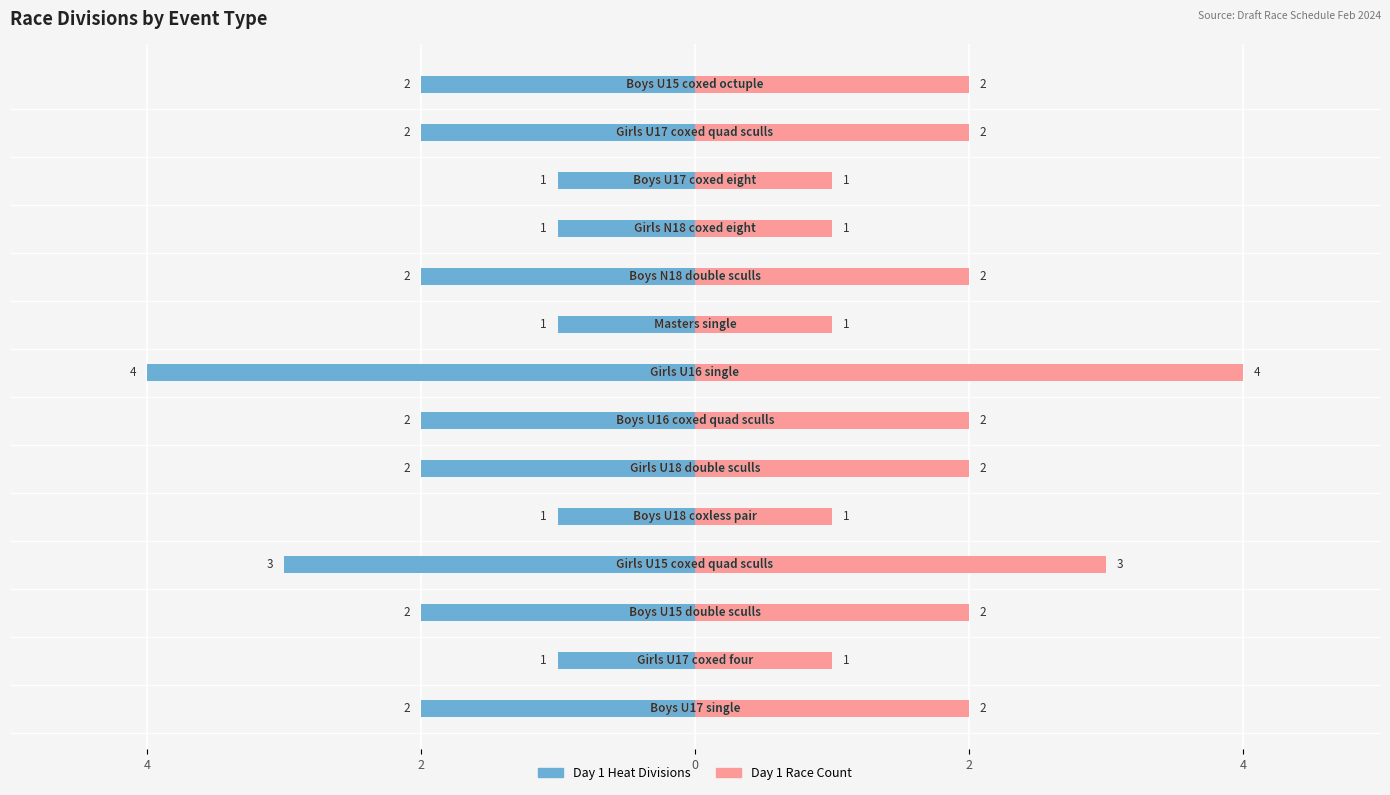

At 2, list the series in order from largest to smallest.

Day 1 Race Count, Day 1 Heat Divisions